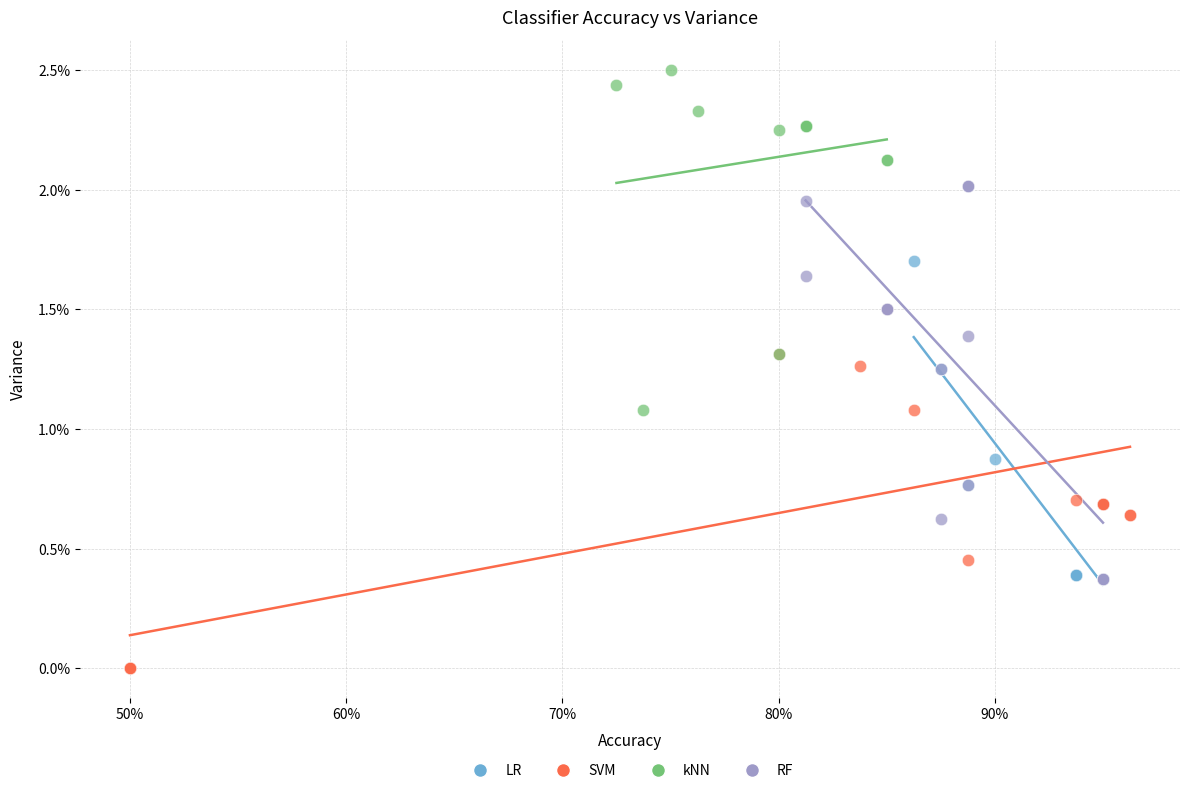

Which series reaches the maximum Y coordinate?

kNN